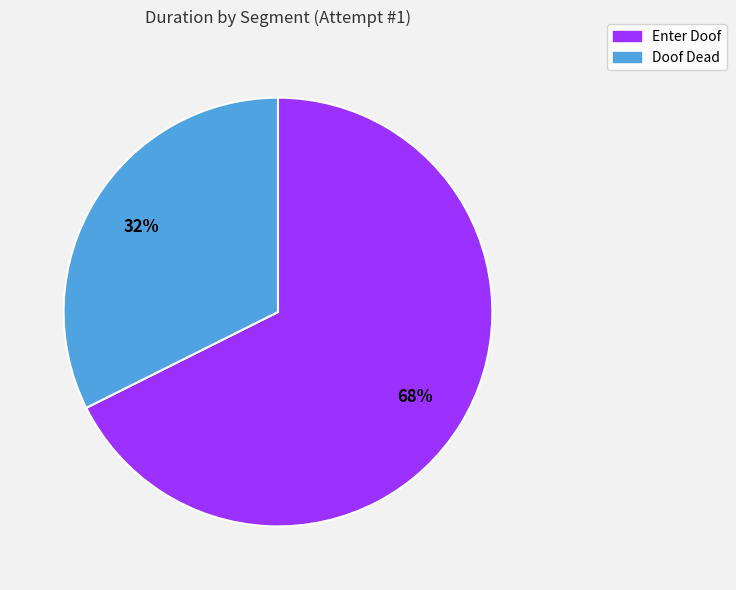

Is there any slice that represents more than half of the pie?

Yes